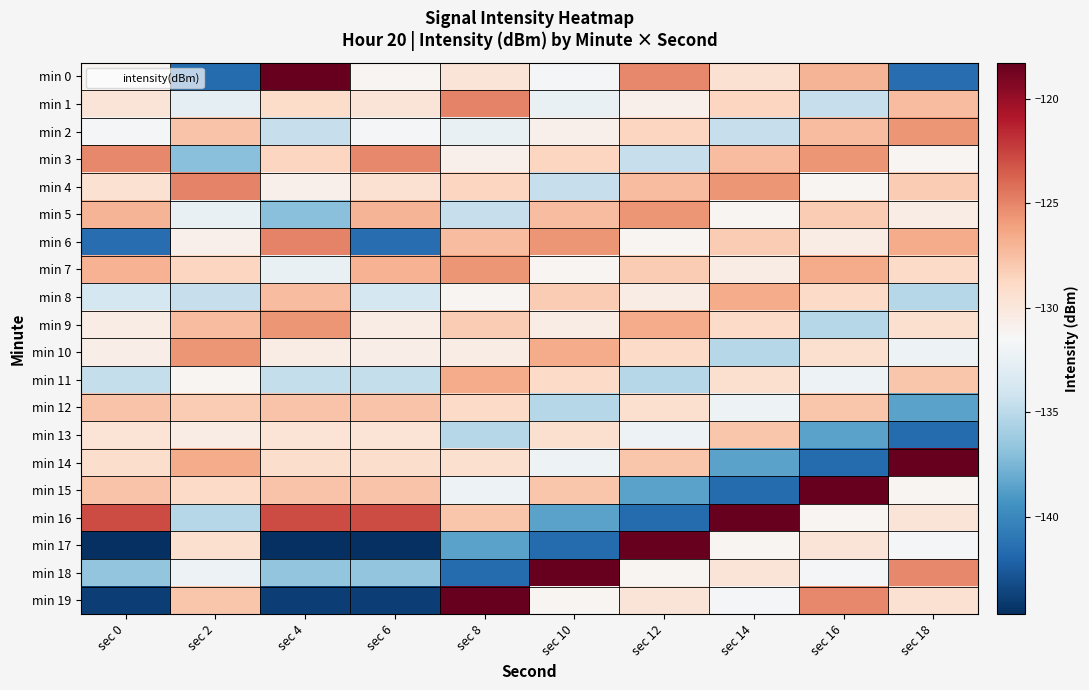

Which series has the widest spread of values?

min 17